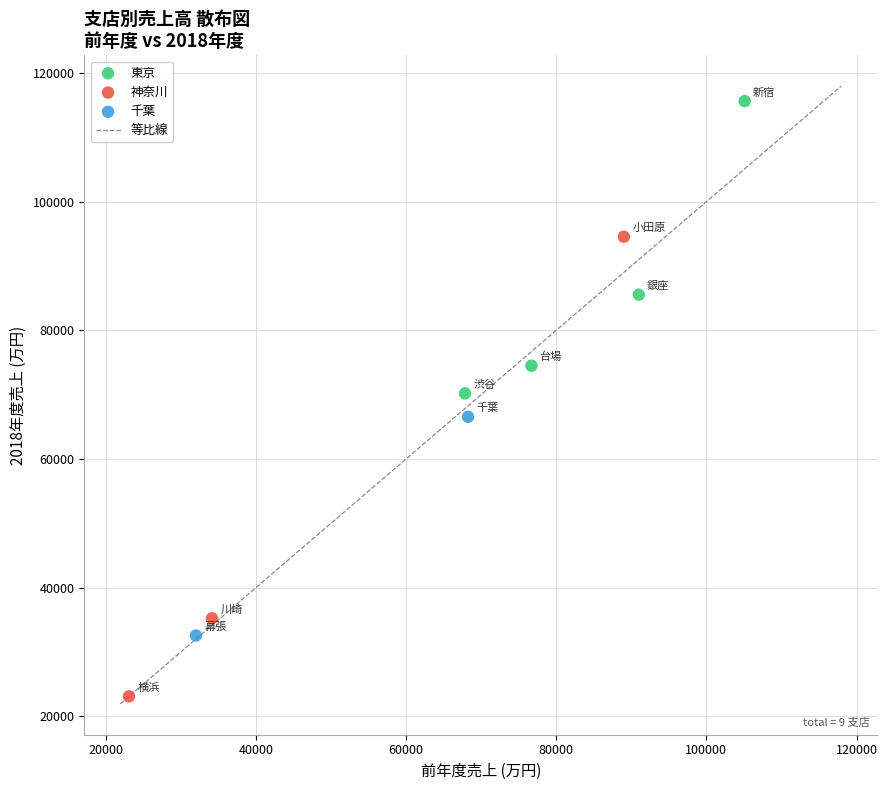

Which series reaches the minimum Y coordinate?

神奈川